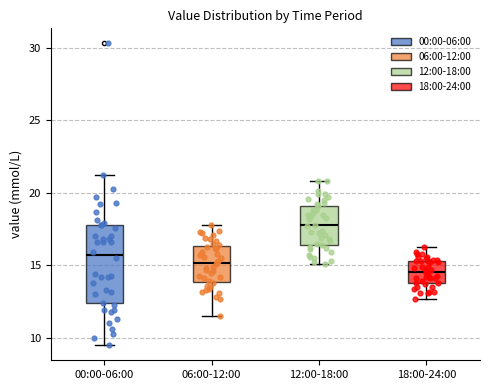

Reading left to right, read every box against the y-axis: the position of its median line, the range the box covers, and the ends of its whiskers. The values are not printed on the chart, so give them approximately, as read against the axis.

00:00-06:00: median 15.5, box 12.5 to 18.0, whiskers 9.5 to 21.0
06:00-12:00: median 15.0, box 14.0 to 16.5, whiskers 11.5 to 18.0
12:00-18:00: median 18.0, box 16.5 to 19.0, whiskers 15.0 to 21.0
18:00-24:00: median 14.5, box 14.0 to 15.5, whiskers 12.5 to 16.5